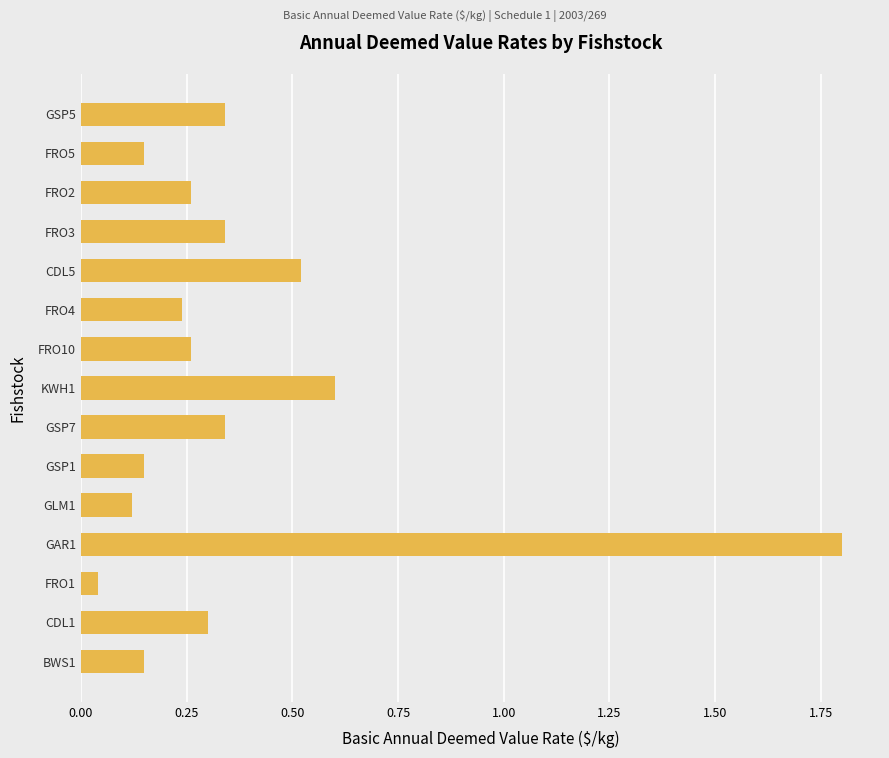

Where is the data nearest to the value 0?

FRO1